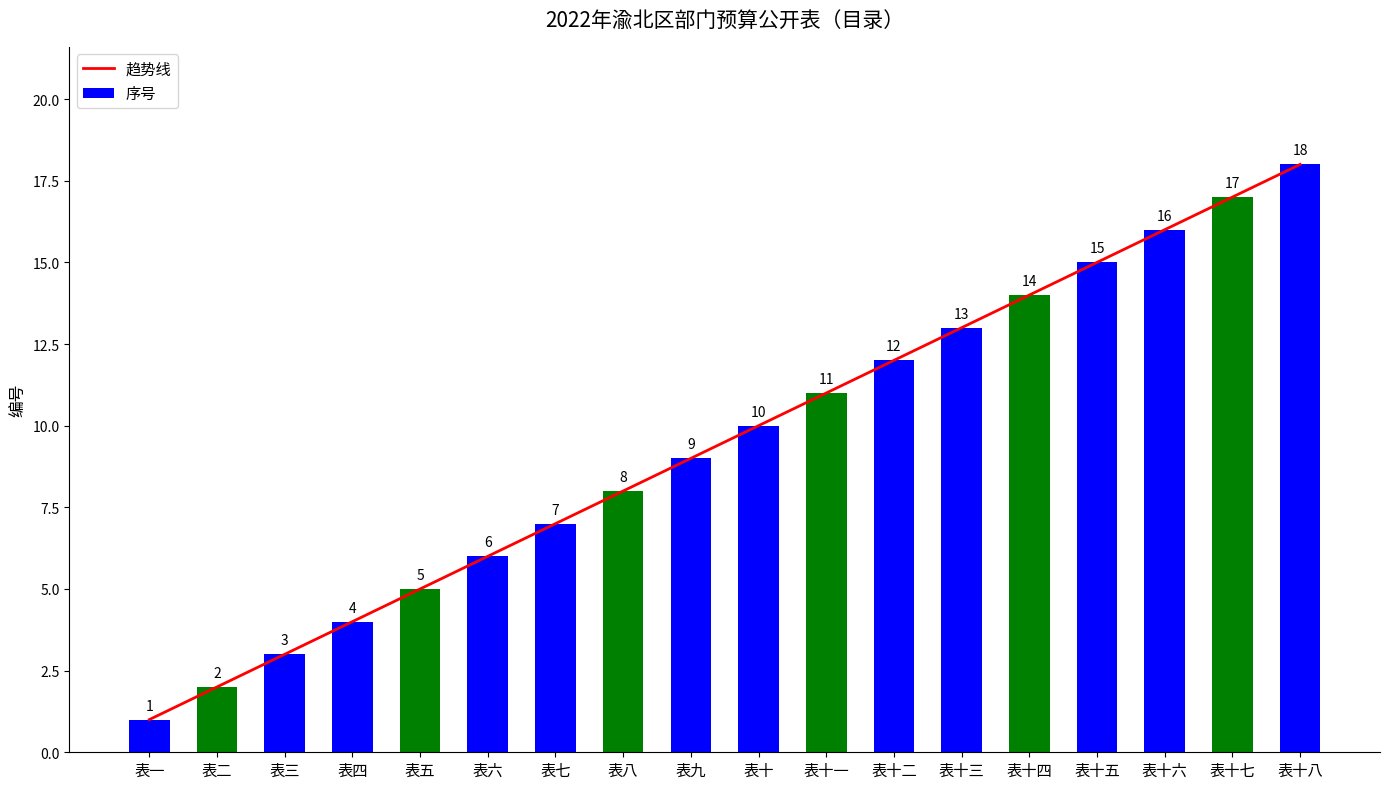

The value of 序号 at 表一 is 1. True or false?

True